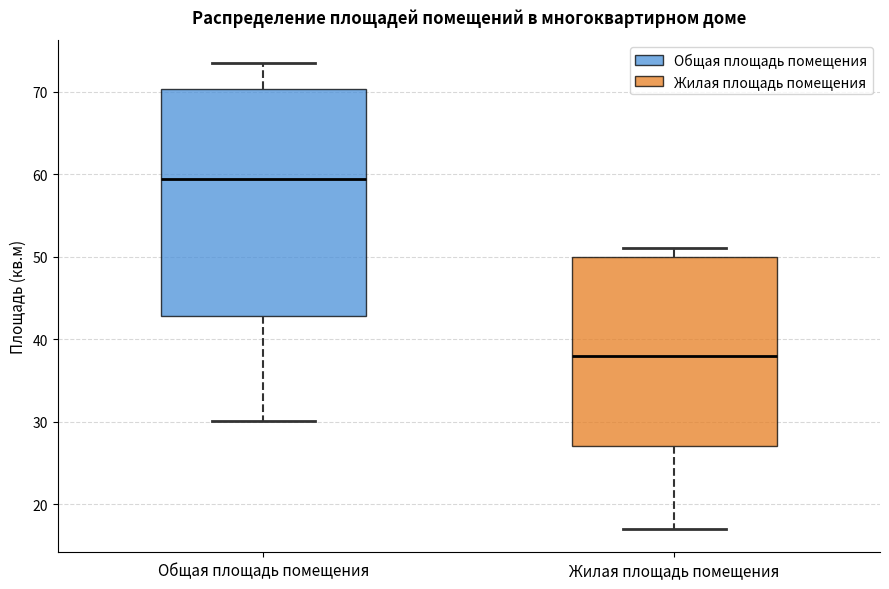

Comparing the boxes themselves (not the whiskers), which one is the tallest?

Общая площадь помещения